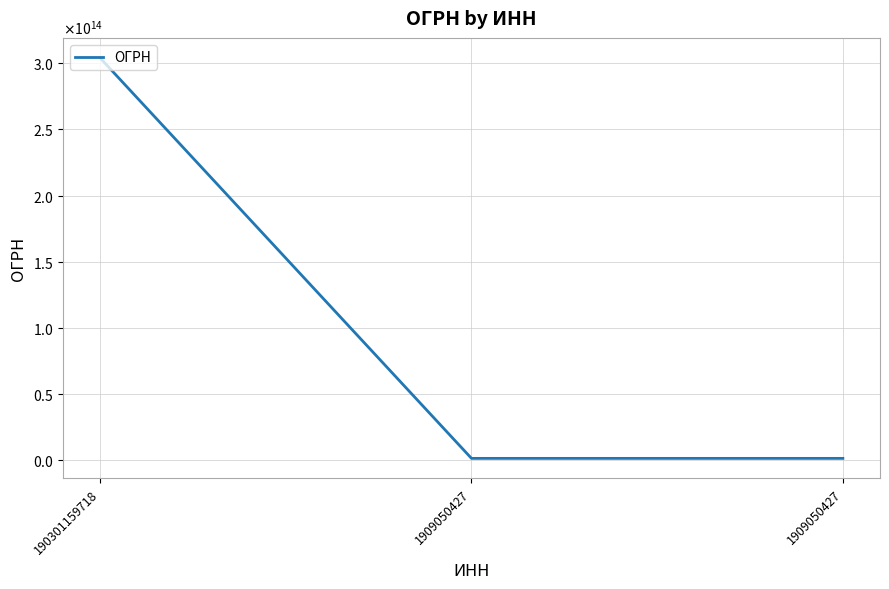

How many values are between 1021900757537 and 304190307900061?

3